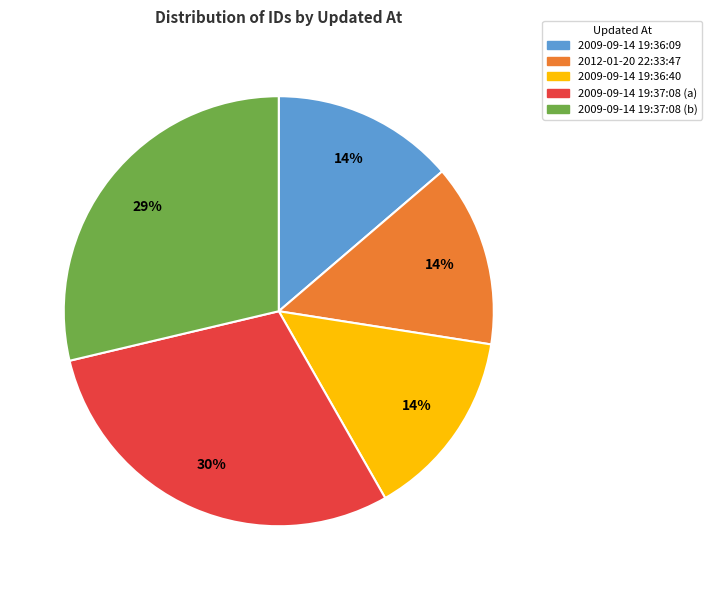

Is there any slice that represents more than half of the pie?

No